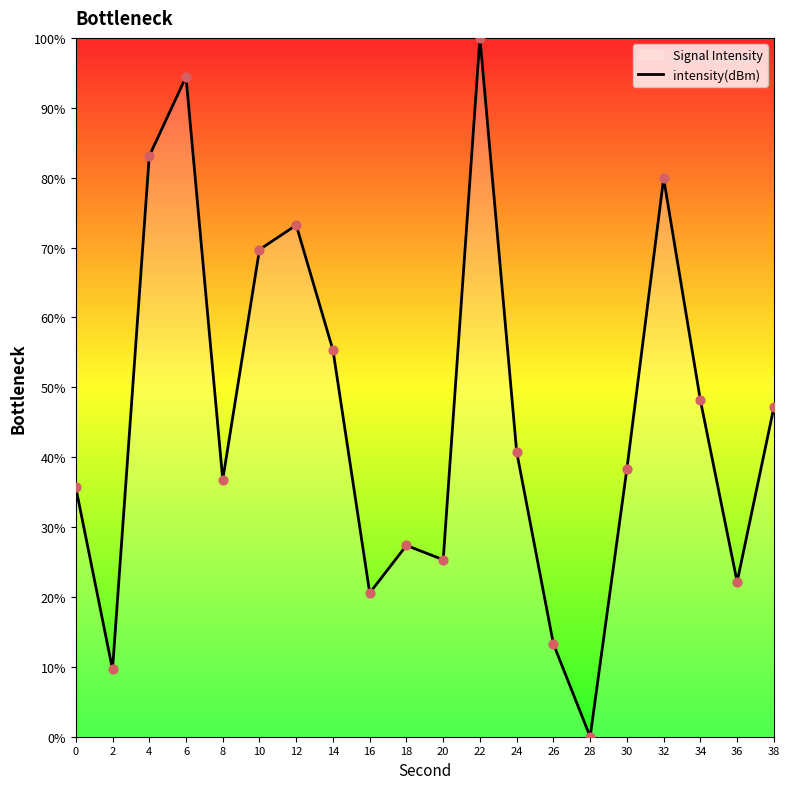

Which has a higher value, 34 or 36?

34